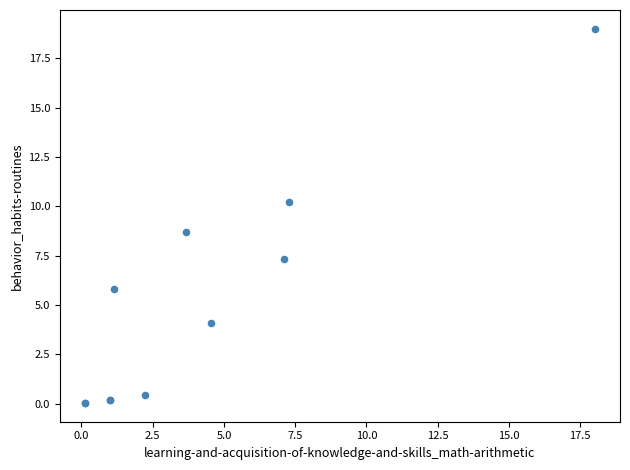

What Y value in the scatter plot is closest to 9?

8.7